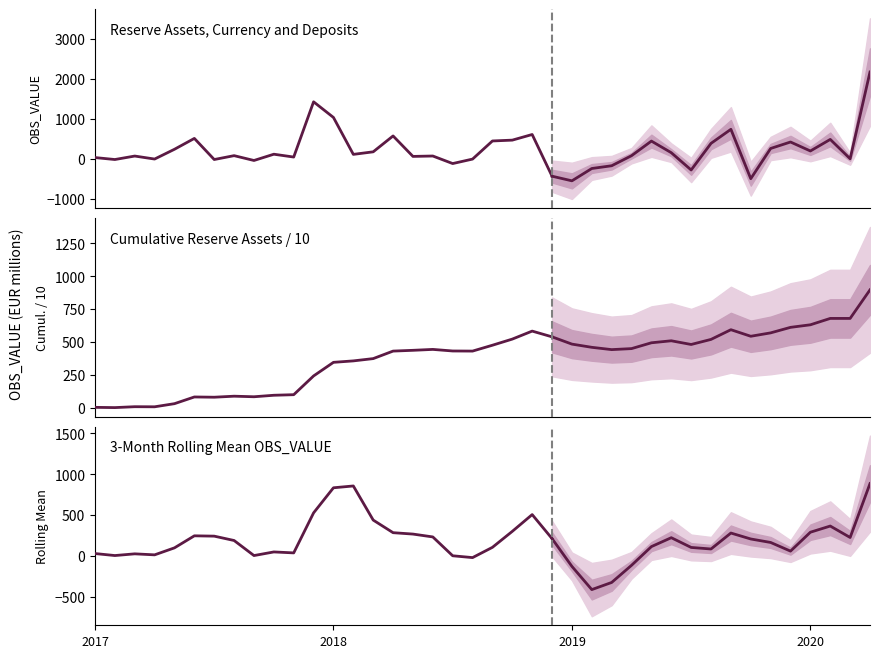

What is the smallest value displayed?

-437.0